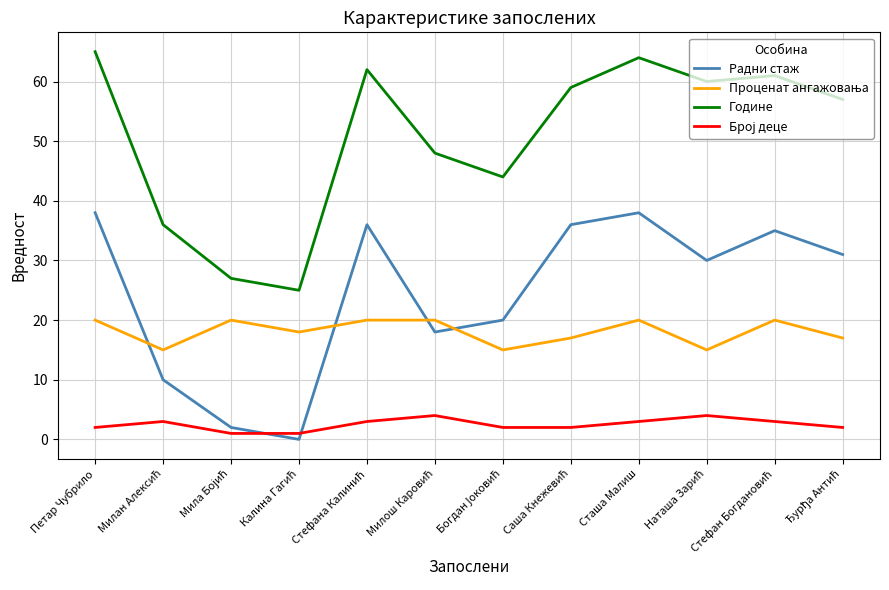

The Радни стаж series shows 38 at Петар Чубрило. True or false?

True